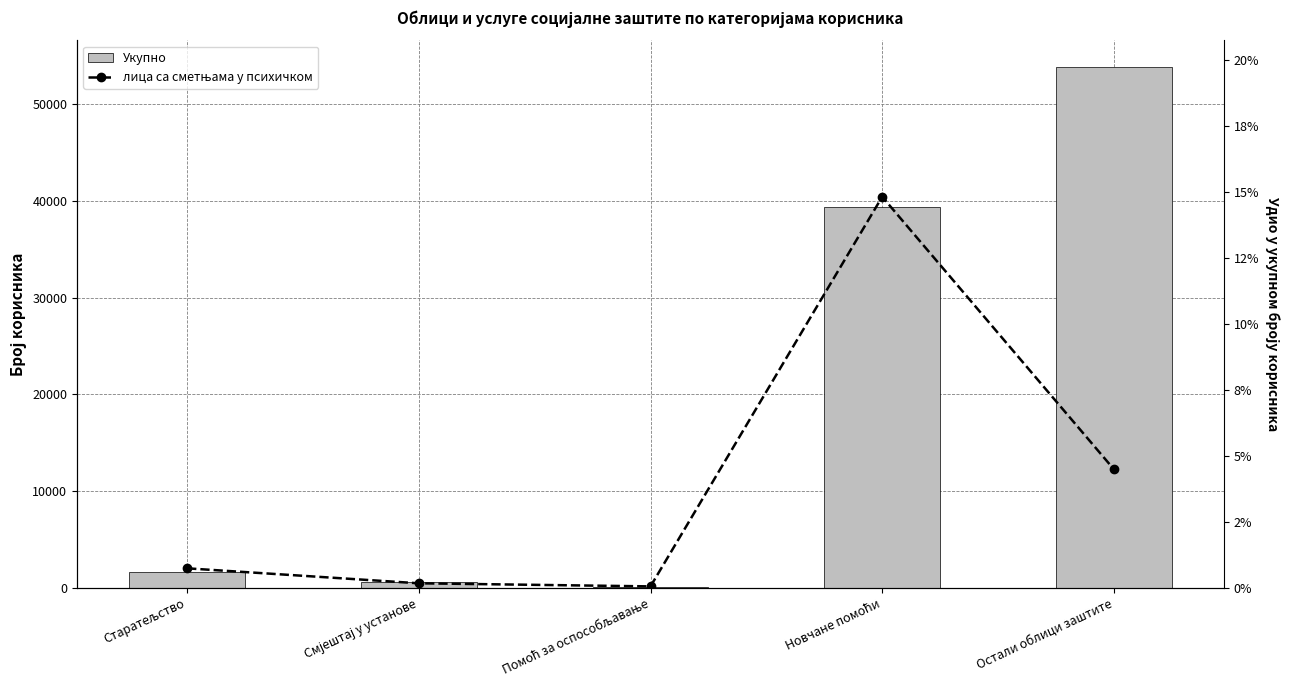

Reading left to right, extract all data points from this chart.

Укупно: Старатељство=1642.0	Смјештај у установе=572.0	Помоћ за оспособљавање=92.0	Новчане помоћи=39330.0	Остали облици заштите=53901.0
лица са сметњама у психичком: Старатељство=0.0	Смјештај у установе=0.0	Помоћ за оспособљавање=0.0	Новчане помоћи=0.1	Остали облици заштите=0.0